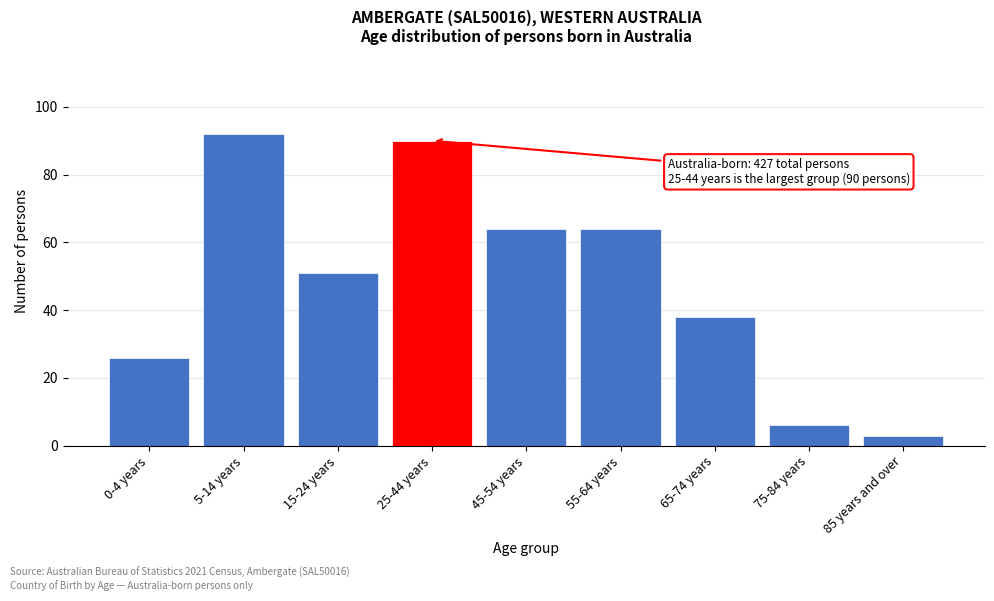

Reading left to right, transcribe all the data shown in this chart.

26	92	51	90	64	64	38	6	3